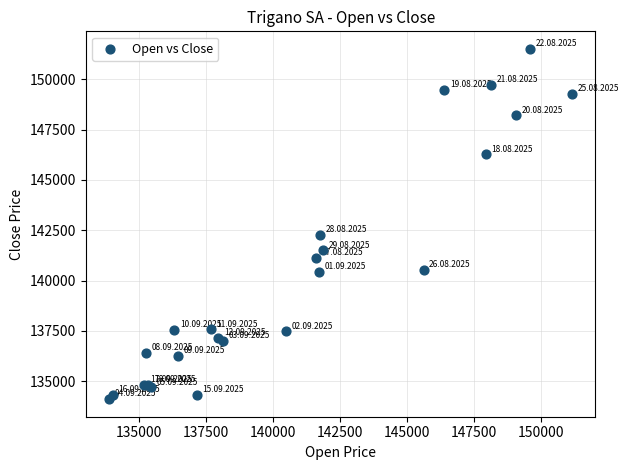

What Y value in the scatter plot is closest to 142812?

142291